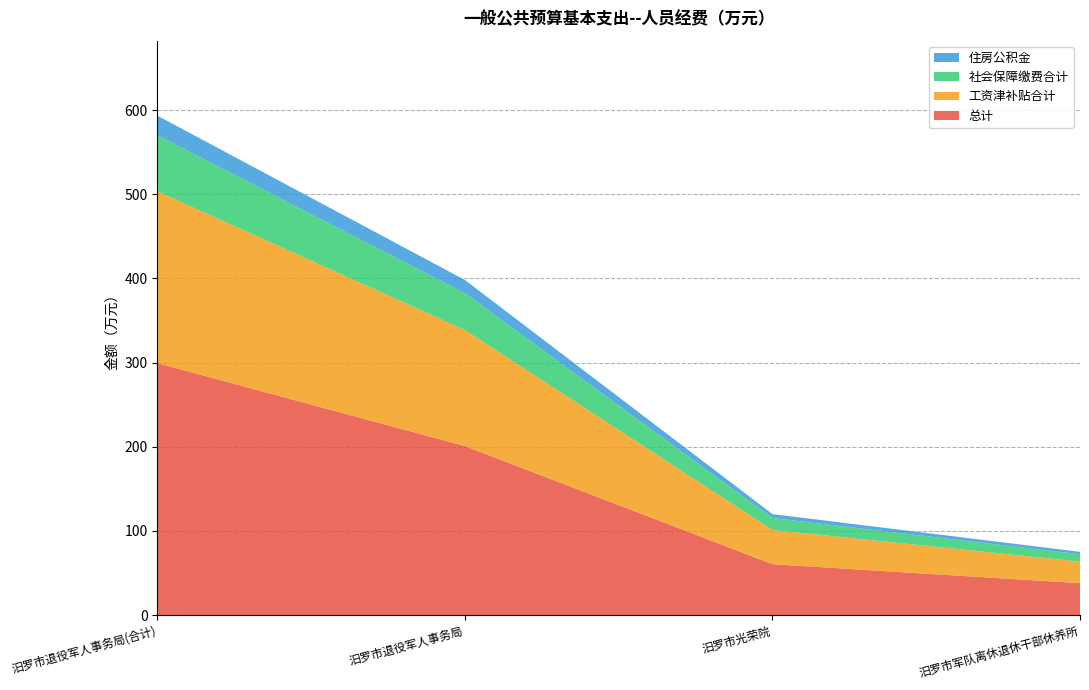

Reading left to right, what are all the values shown in this chart?

总计: 汨罗市退役军人事务局(合计)=299.4	汨罗市退役军人事务局=200.9	汨罗市光荣院=60.6	汨罗市军队离休退休干部休养所=38.0
工资津补贴合计: 汨罗市退役军人事务局(合计)=204.1	汨罗市退役军人事务局=137.8	汨罗市光荣院=40.6	汨罗市军队离休退休干部休养所=25.7
社会保障缴费合计: 汨罗市退役军人事务局(合计)=66.7	汨罗市退役军人事务局=43.8	汨罗市光荣院=14.2	汨罗市军队离休退休干部休养所=8.7
住房公积金: 汨罗市退役军人事务局(合计)=23.2	汨罗市退役军人事务局=15.7	汨罗市光荣院=4.6	汨罗市军队离休退休干部休养所=2.9